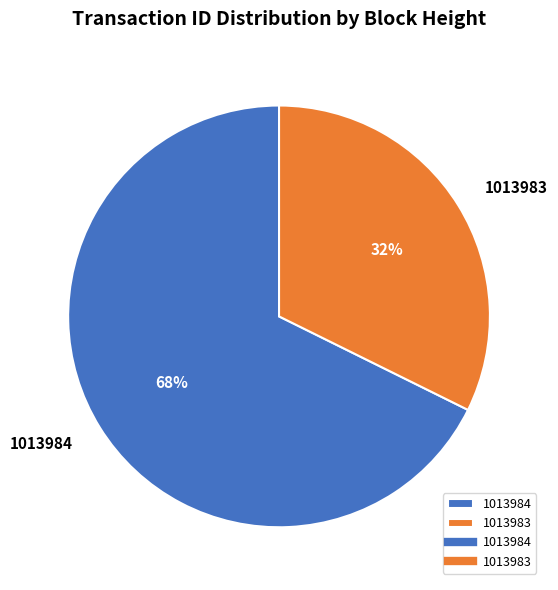

How many slices are in this pie chart?

2